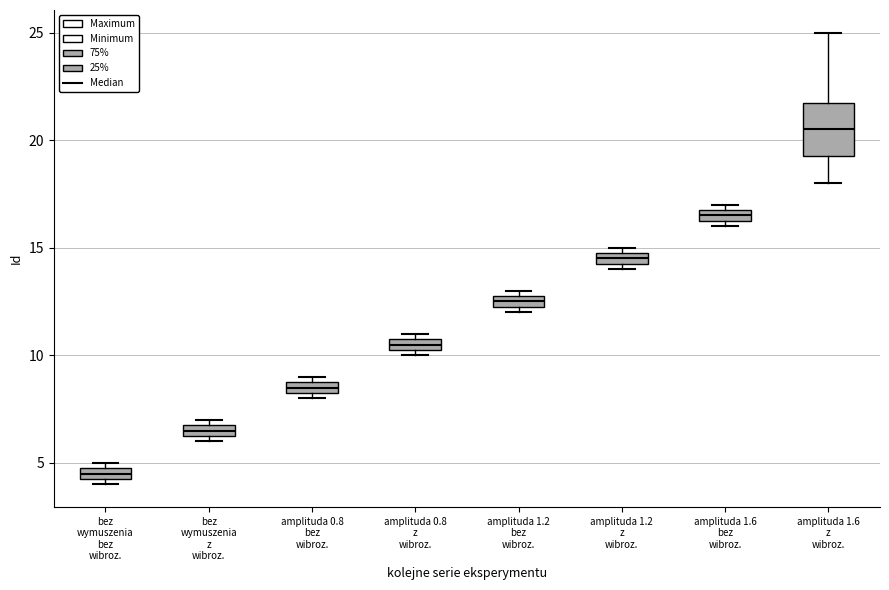

Which box has the lowest median line?

bez wymuszenia bez wibroz.